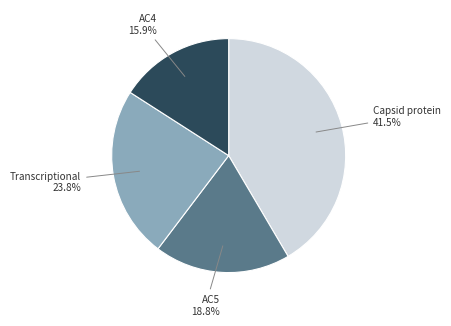

To the nearest percent, what percentage of the pie is AC4?

16%